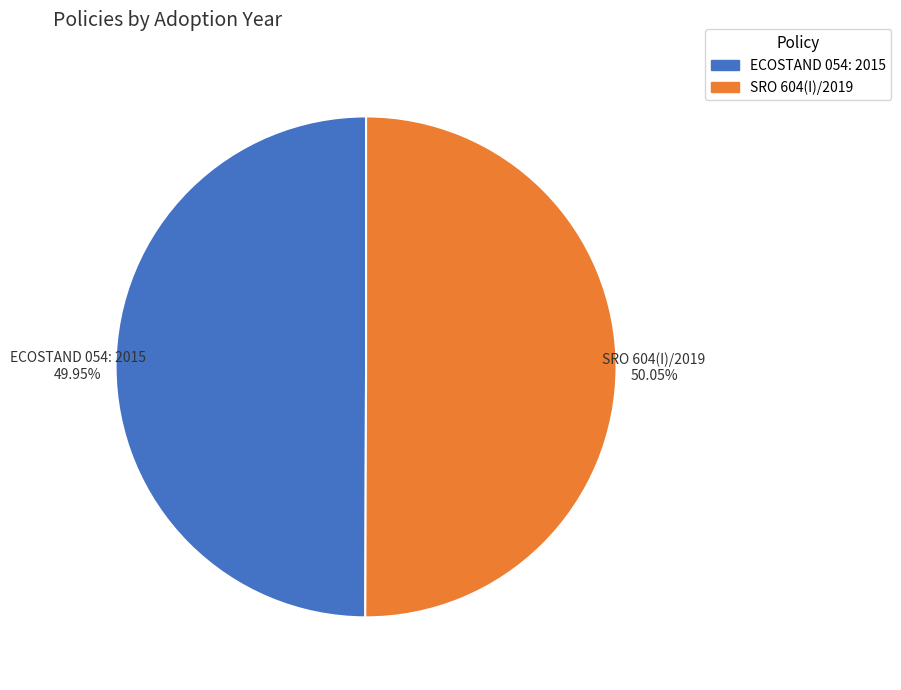

To the nearest percent, what is the average slice percentage?

50%